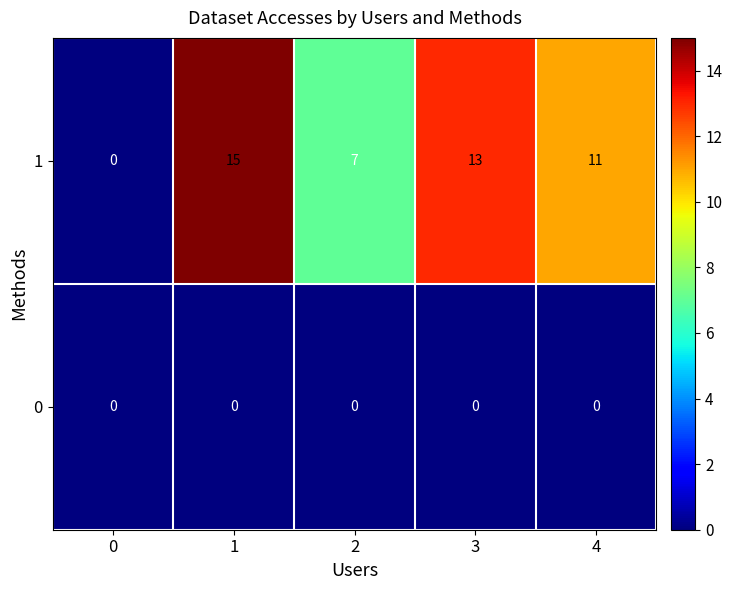

At how many categories does at least one series exceed 1?

4